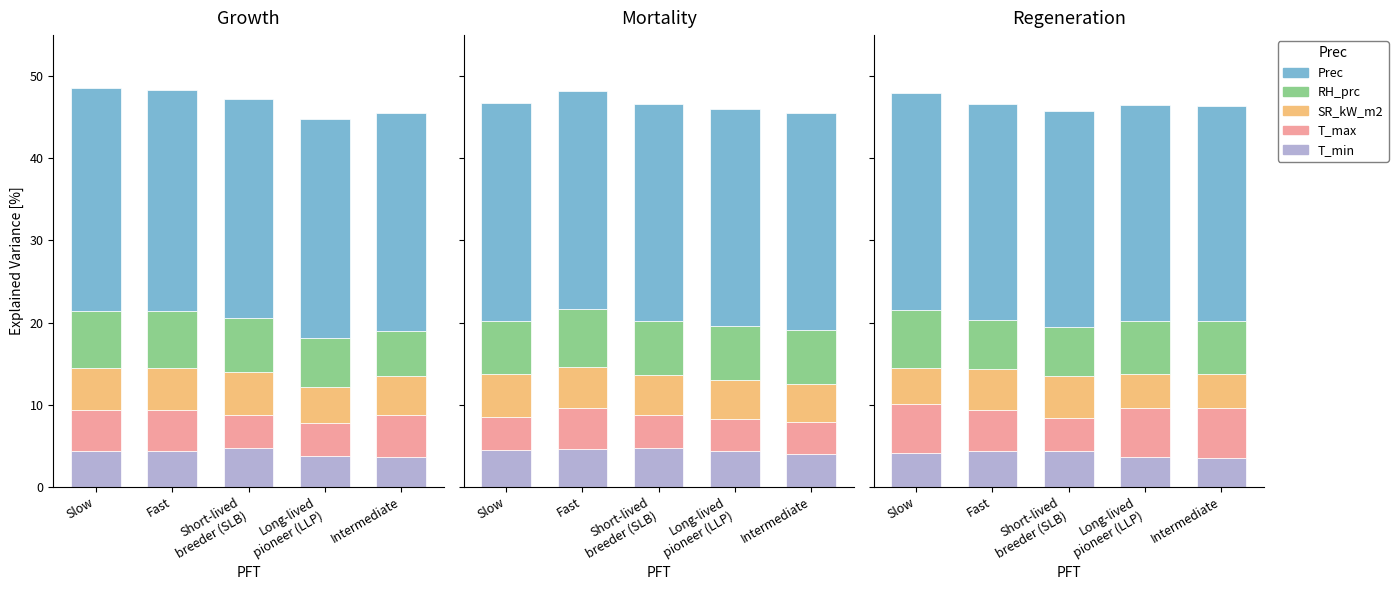

Which has a higher value, Short-lived
breeder (SLB) or Long-lived
pioneer (LLP)?

Short-lived
breeder (SLB)